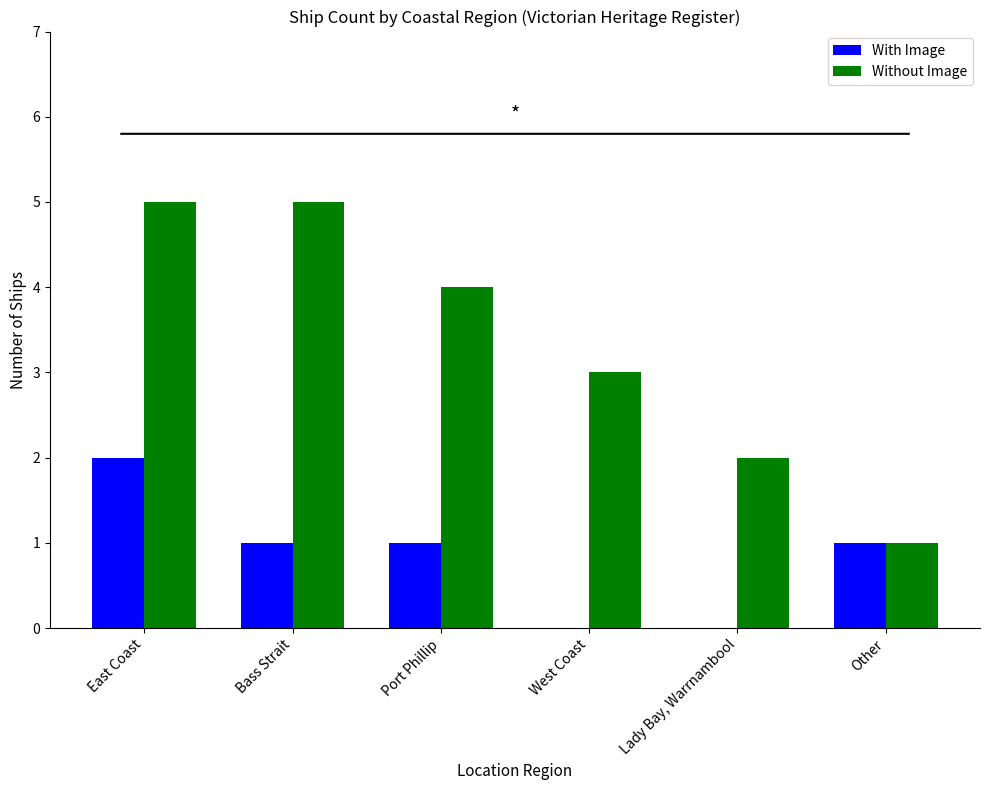

Between East Coast and Bass Strait, which series saw the biggest shift?

With Image